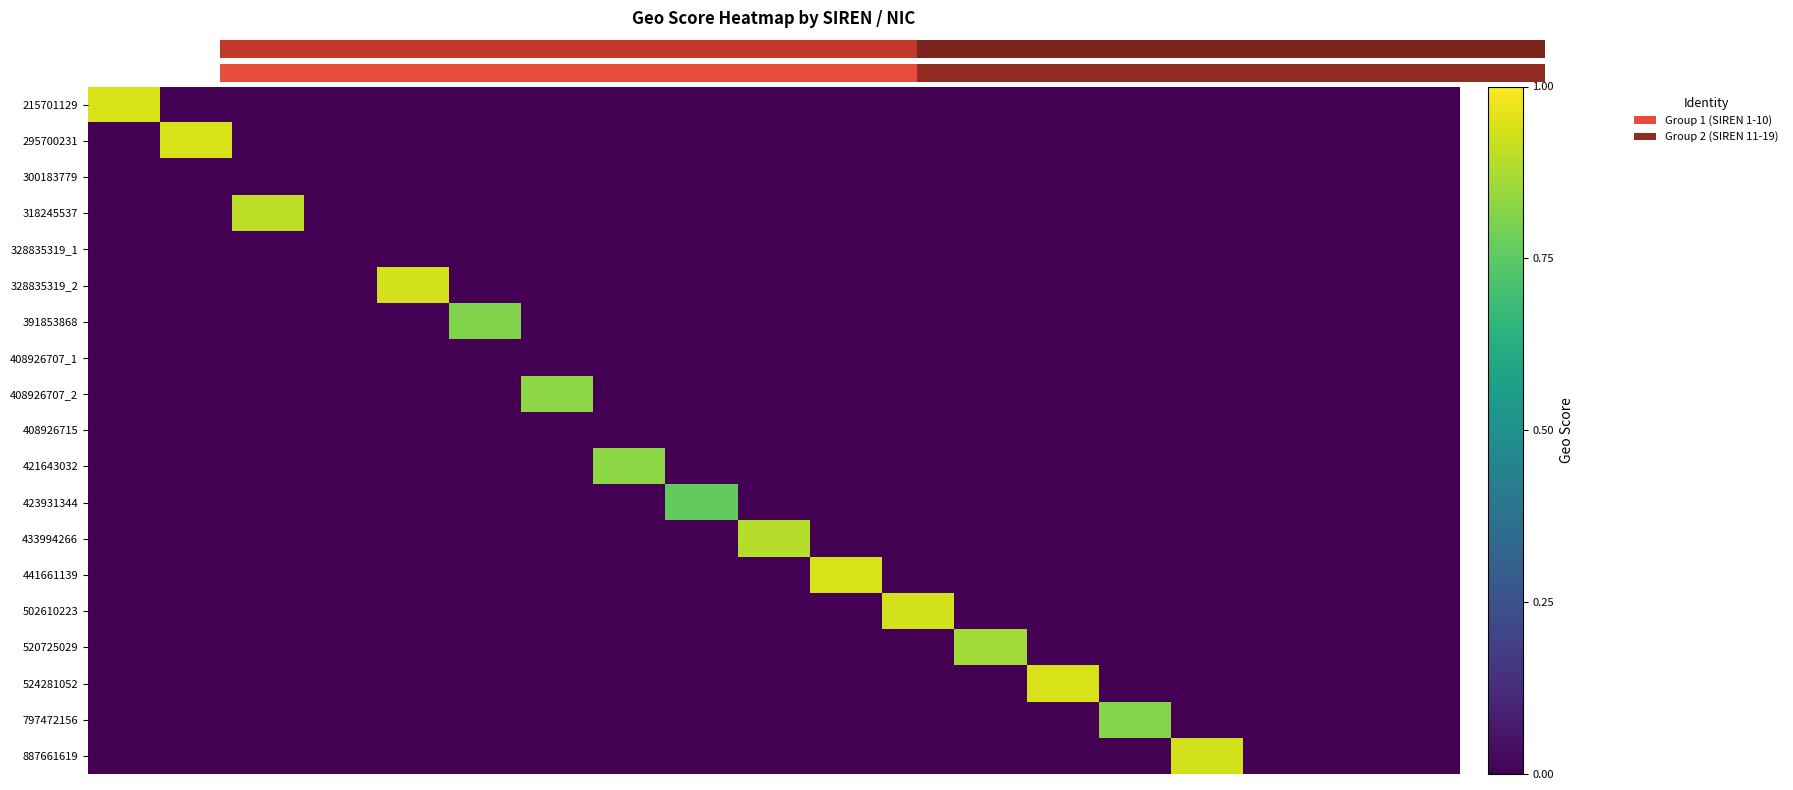

Which series has the largest total across all categories?

215701129